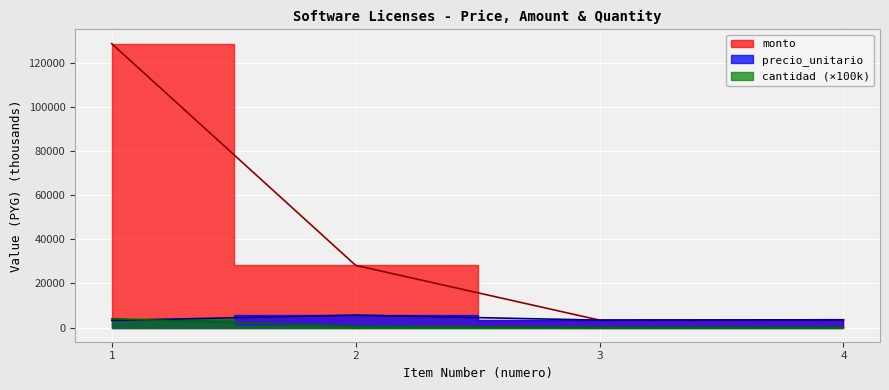

How many lines are shown in the chart?

3